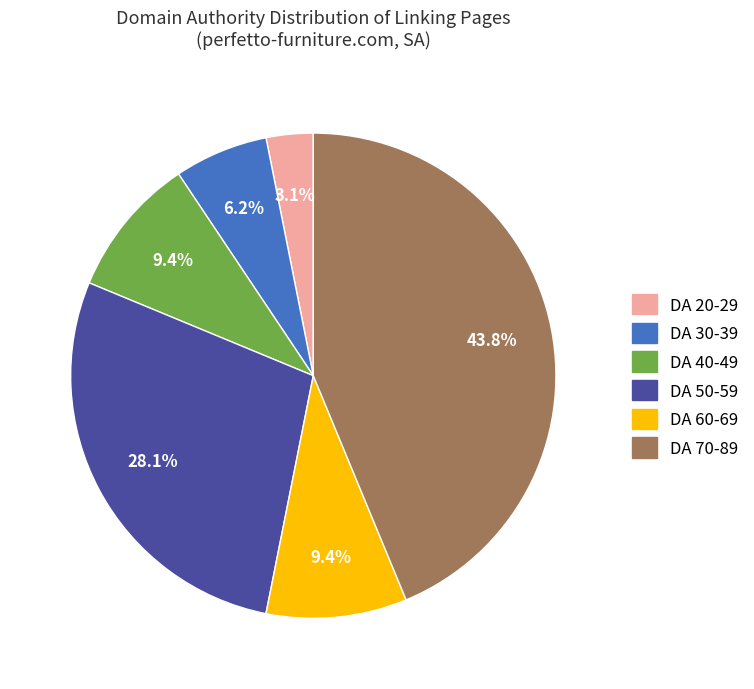

How many segments does this pie chart have?

6